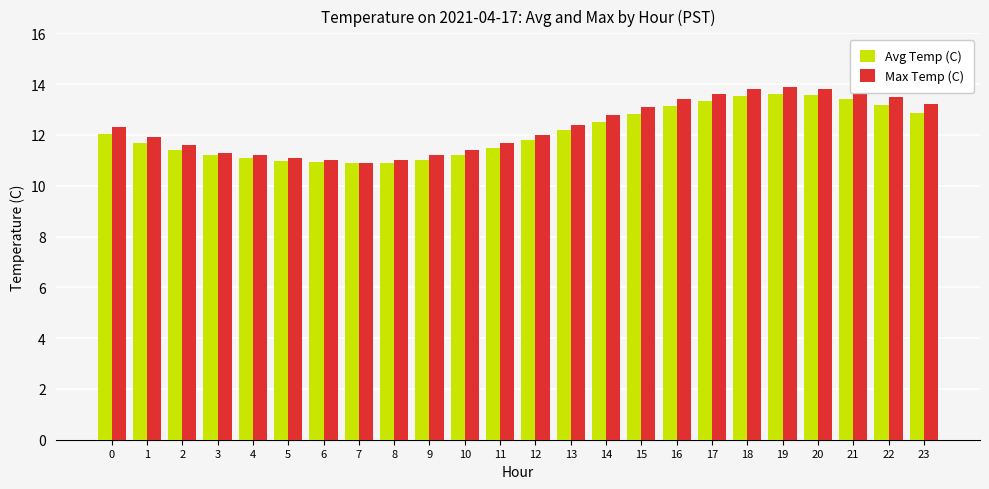

How many groups of bars are there?

24